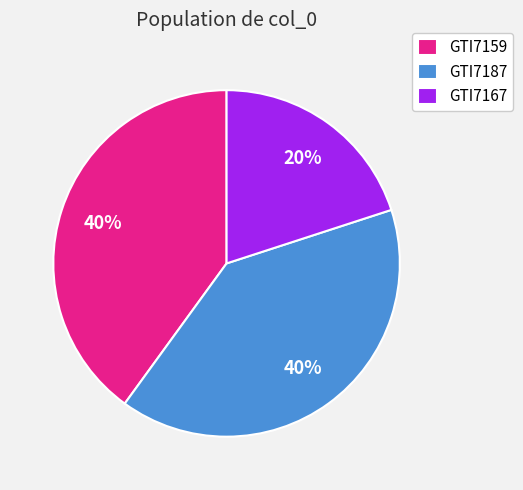

Does GTI7187 account for over 50% of the chart?

No